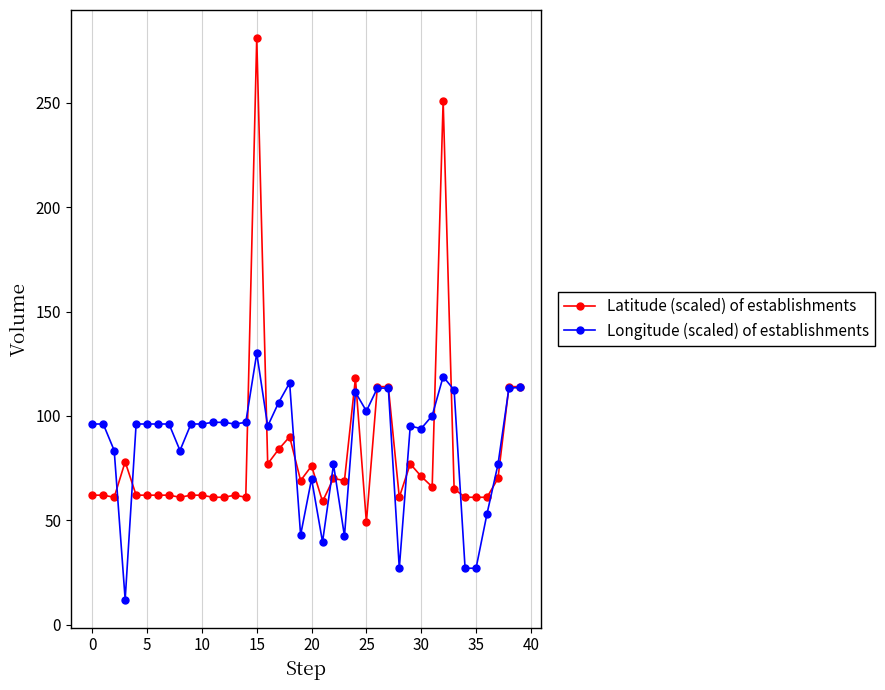

Which series has the widest spread of values?

Latitude (scaled) of establishments